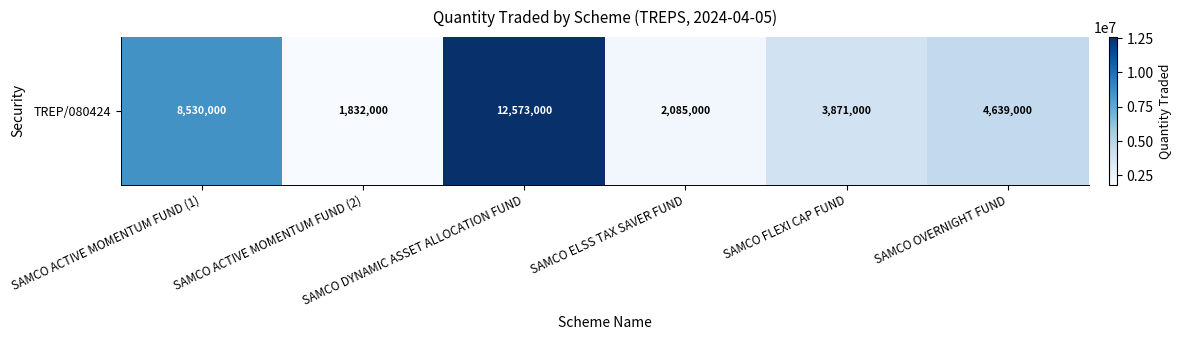

Is it true that the value at SAMCO ACTIVE MOMENTUM FUND (2) is 1832000?

True